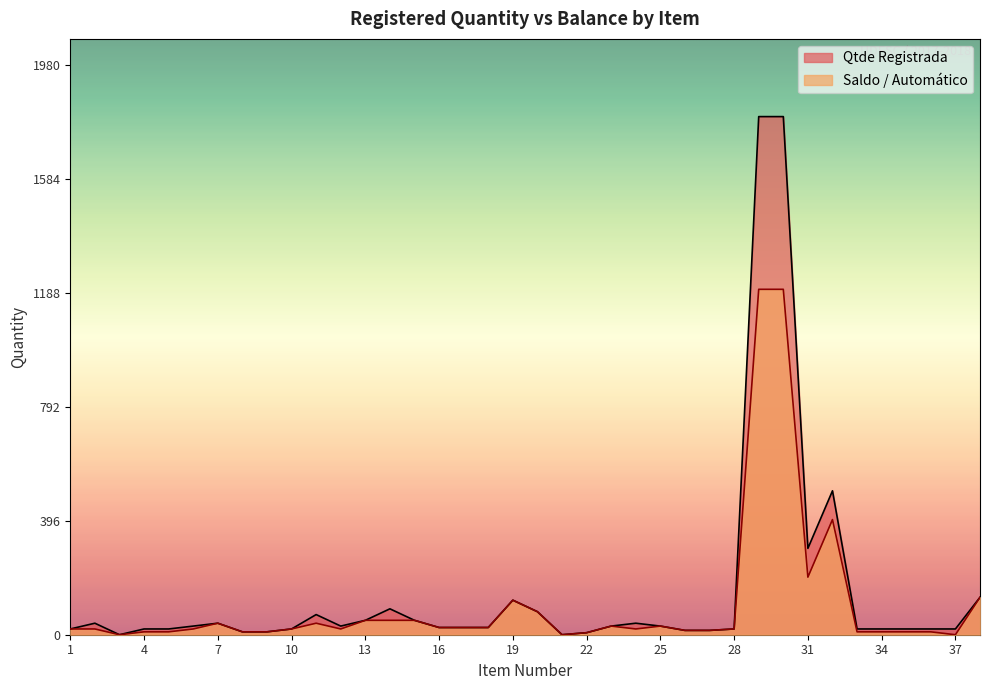

True or false: Qtde Registrada and Saldo / Automático intersect in this chart.

False